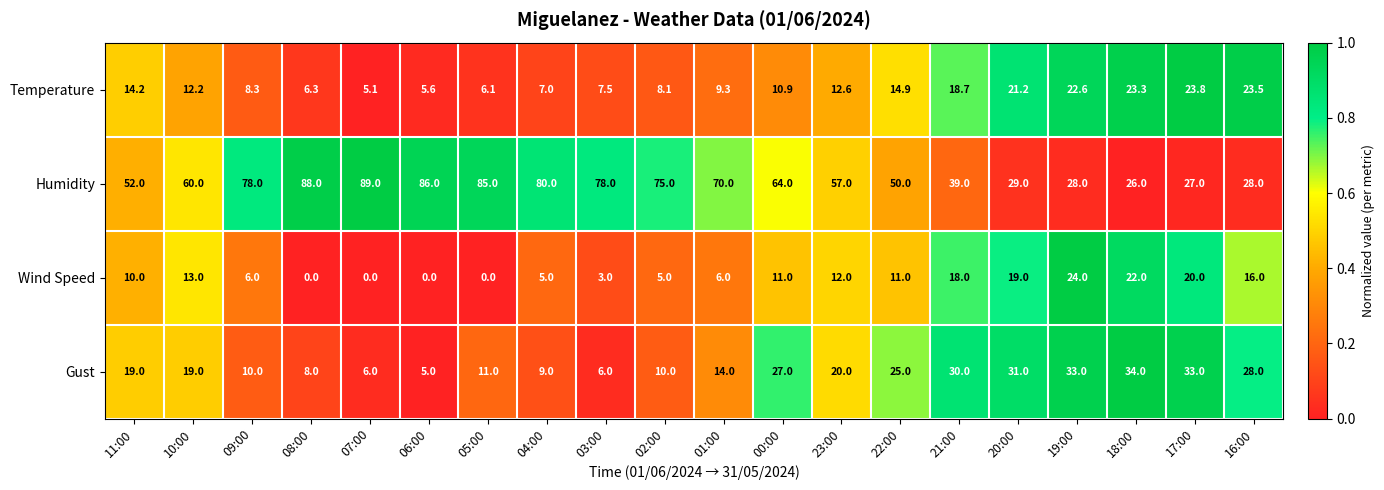

Count the number of data series in this chart.

4